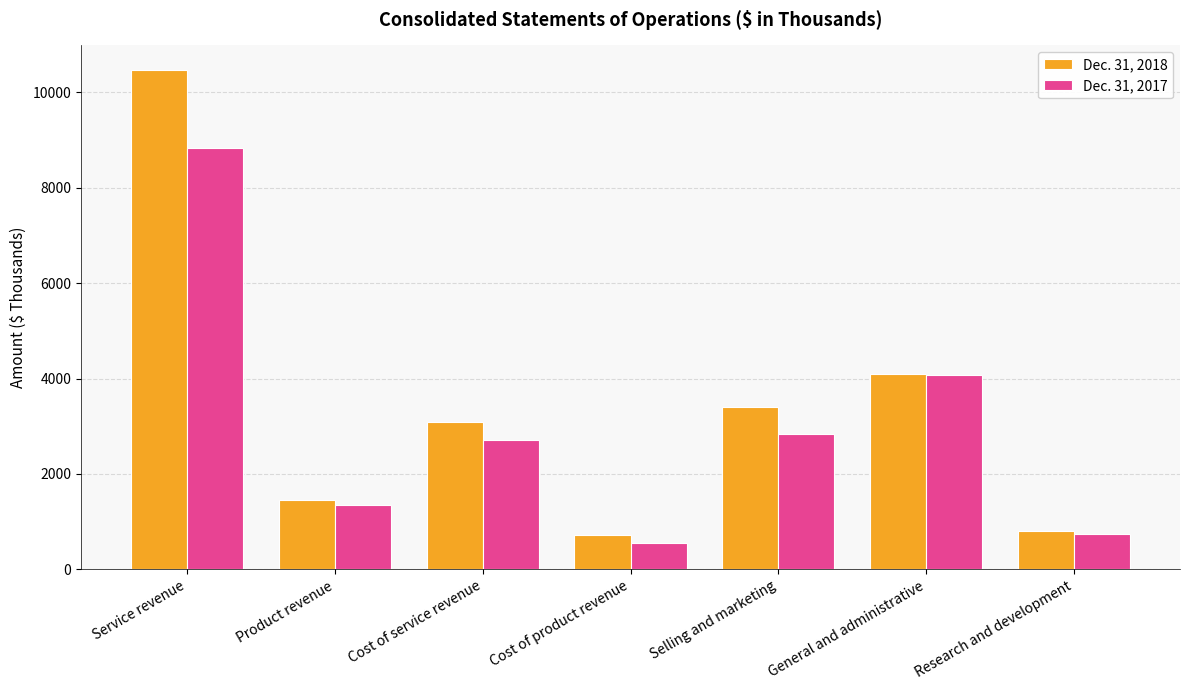

Which series has the widest spread of values?

Dec. 31, 2018